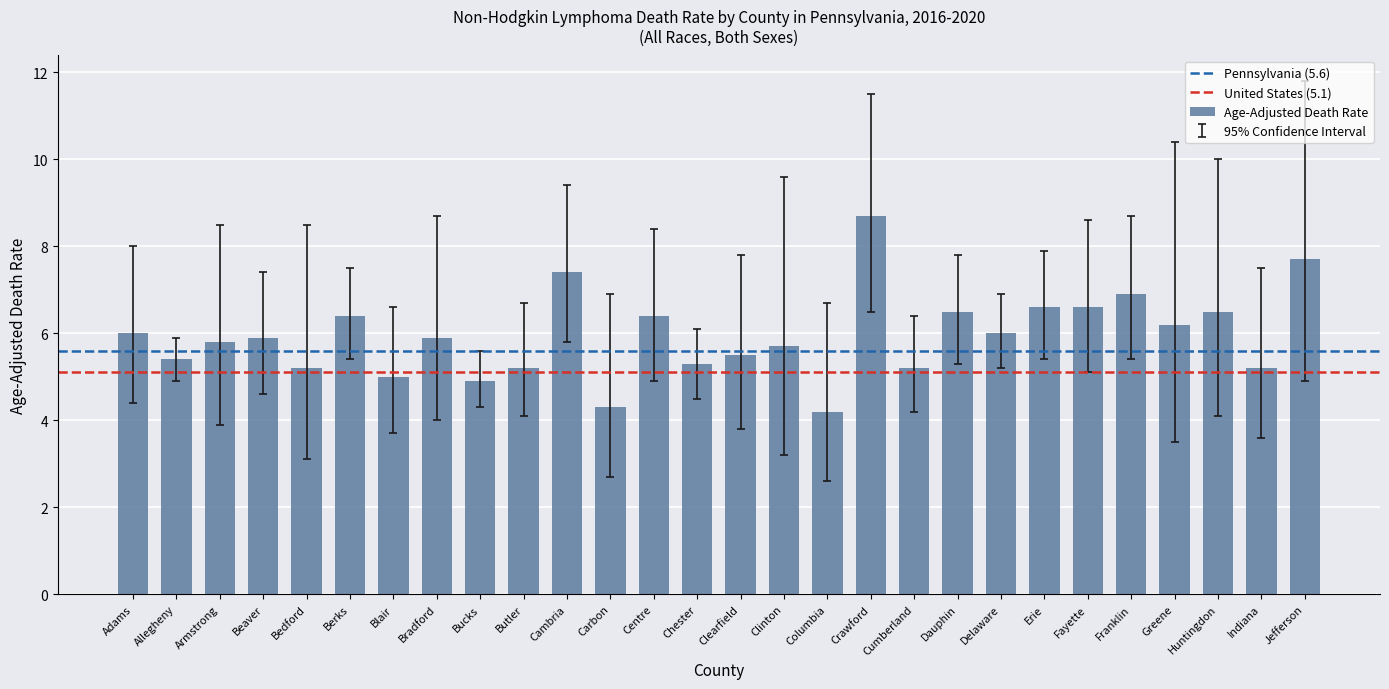

Between Bedford and Franklin, which is larger?

Franklin